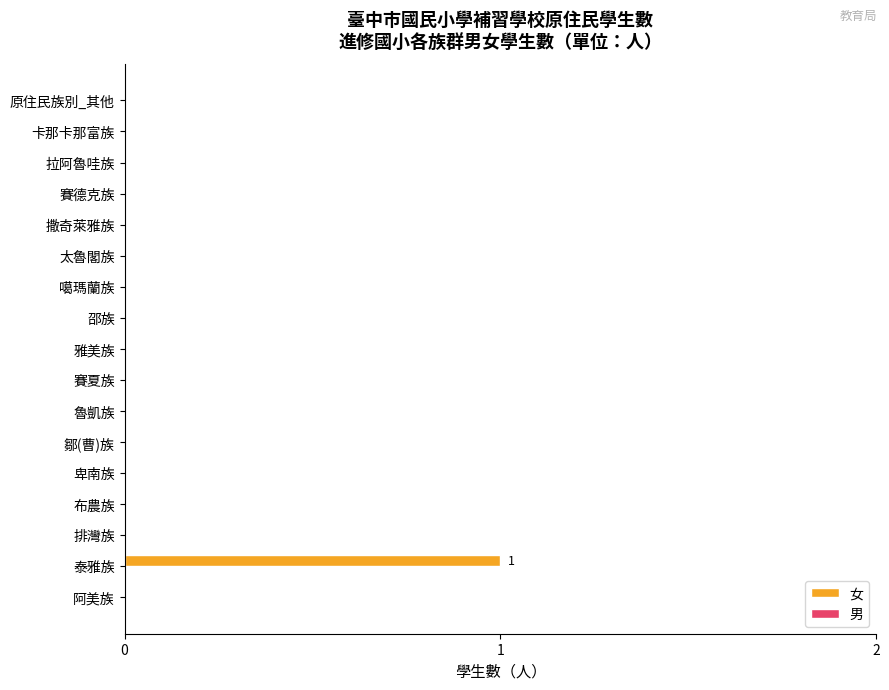

The chart shows a value of 0 at 邵族. True or false?

True